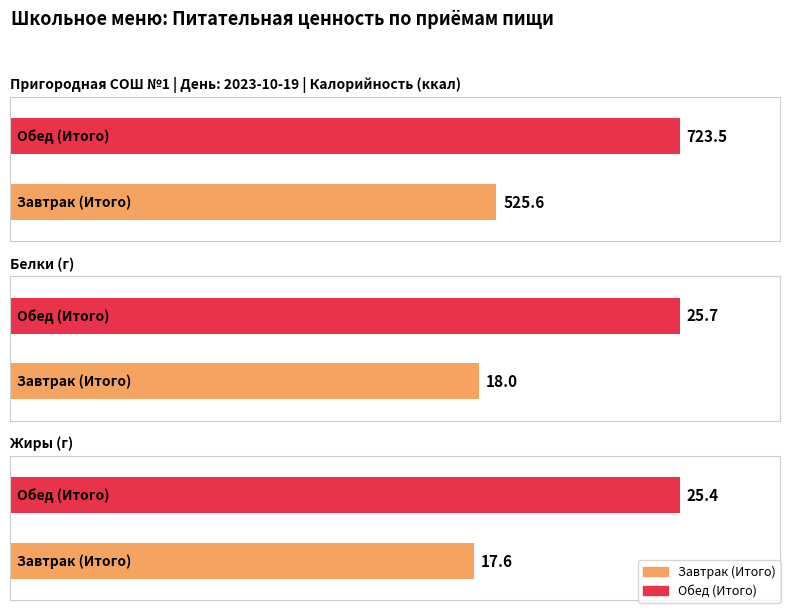

At which label is Белки closest to 21?

Завтрак (Итого)